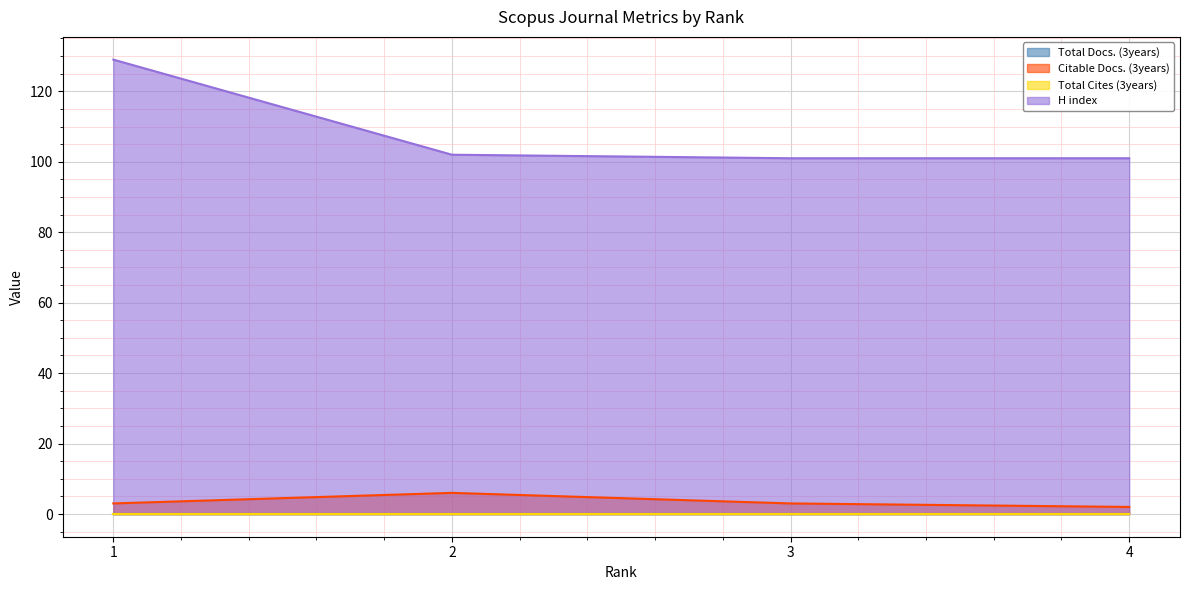

At which label does H index reach its minimum?

3